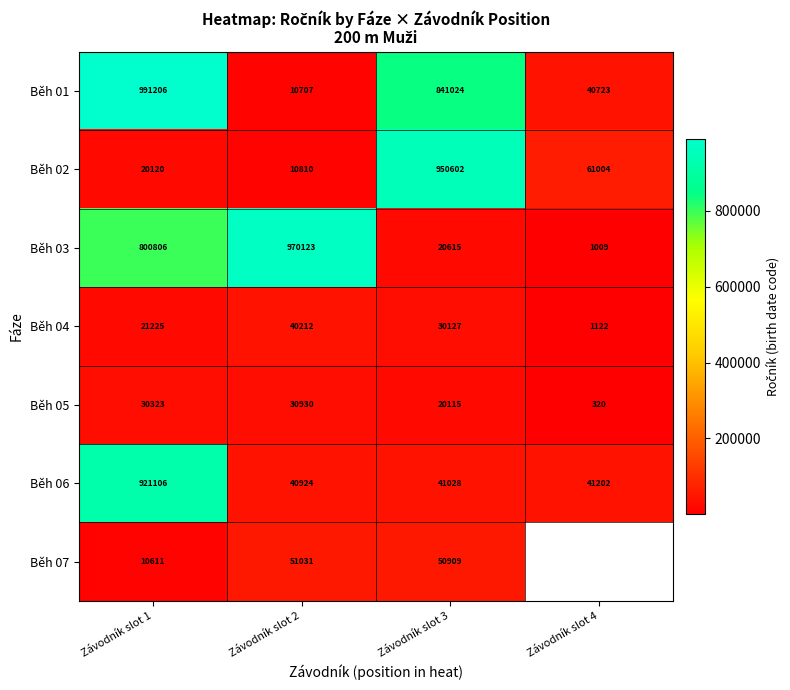

How many data points in Běh 01 are less than 841024?

2